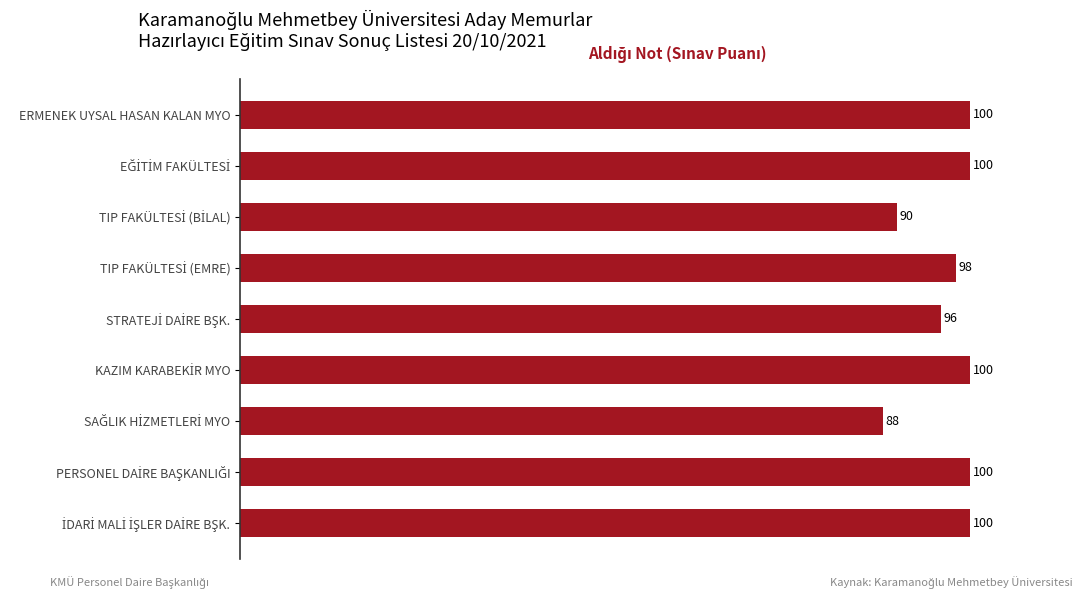

What is the sum of all values?

872